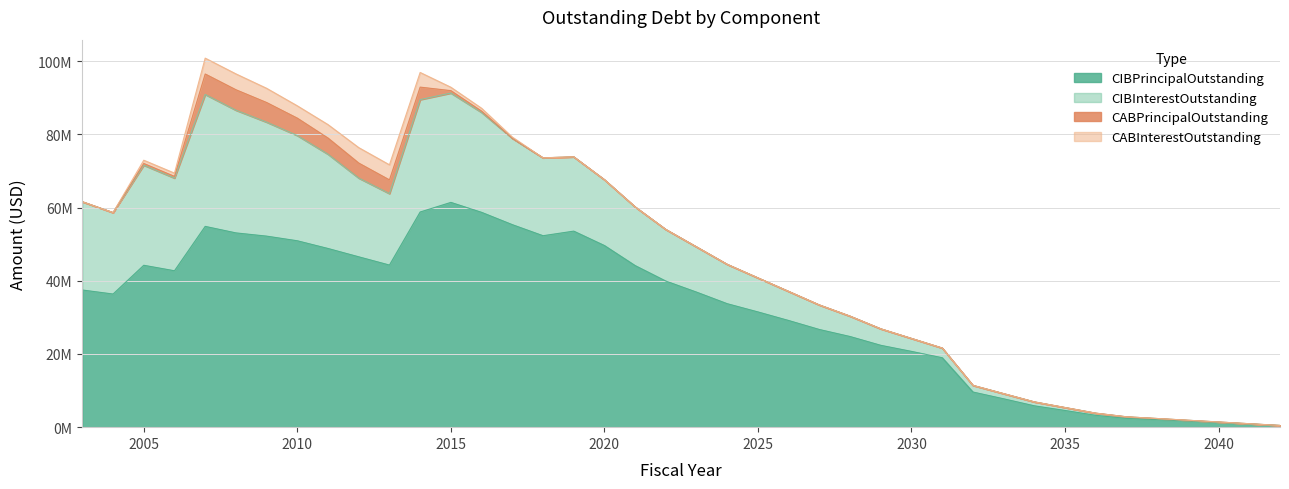

At which label is CIBInterestOutstanding closest to 18034194?

2020